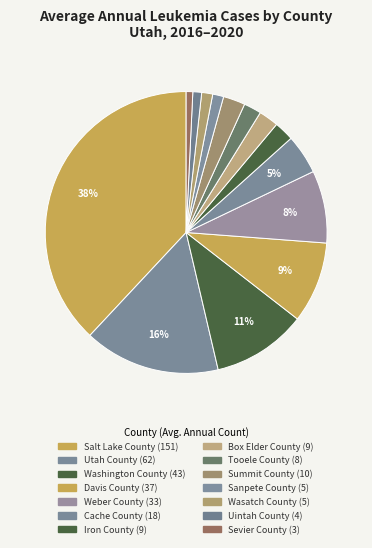

The Wasatch County slice represents 11% of the pie. True or false?

False